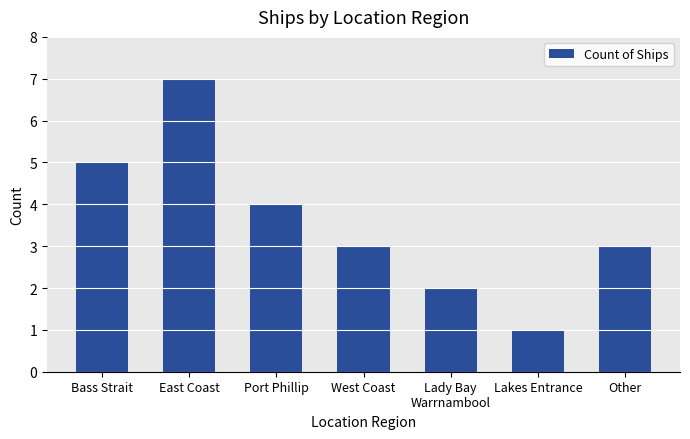

Approximately how many times larger is the value at Bass Strait compared to Lakes Entrance?

5.0